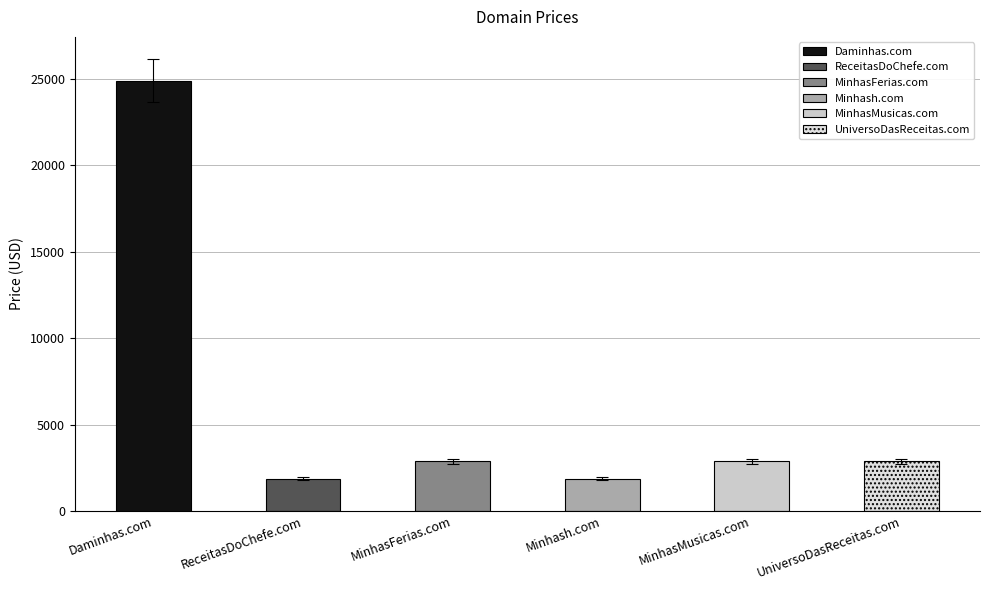

What is the greatest value displayed?

24888